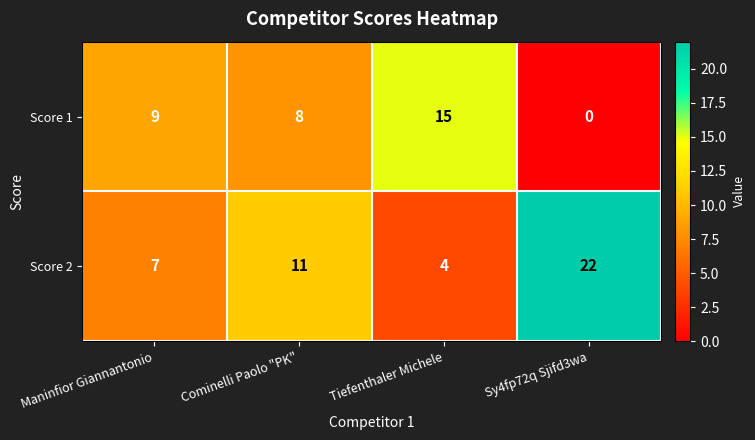

Which category has the highest value in the Score 2 series?

Sy4fp72q Sjifd3wa